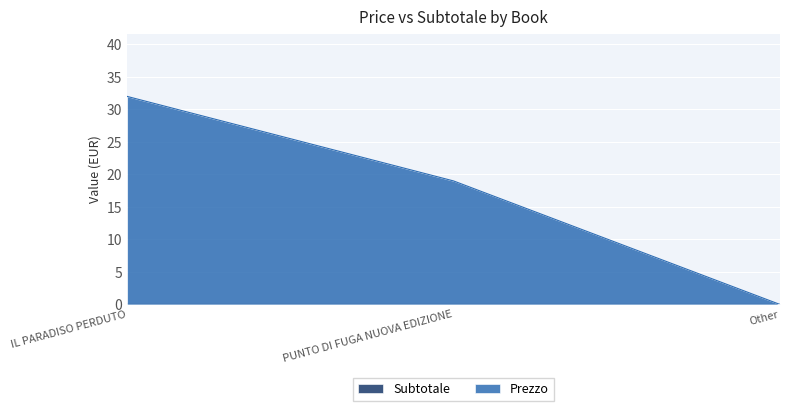

What is the difference between the values at IL PARADISO PERDUTO and PUNTO DI FUGA NUOVA EDIZIONE?

13